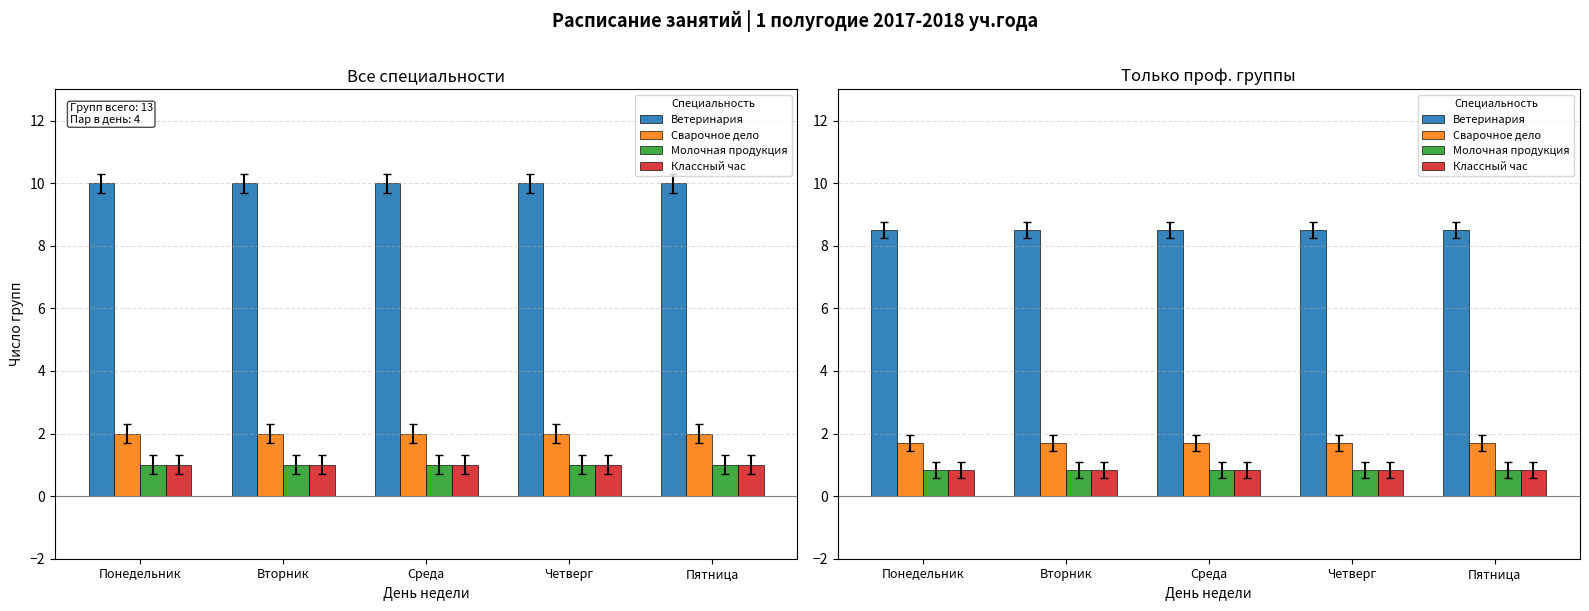

What is the sum of the Классный час values at Среда and Понедельник?

1.7